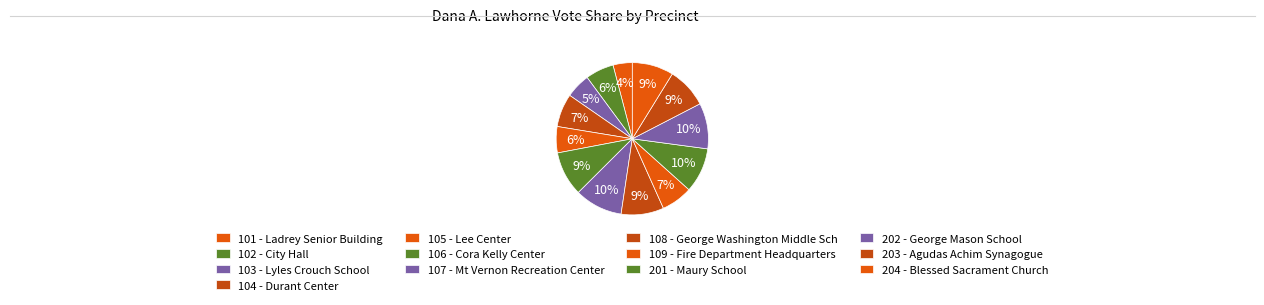

Count the number of slices in the pie.

13